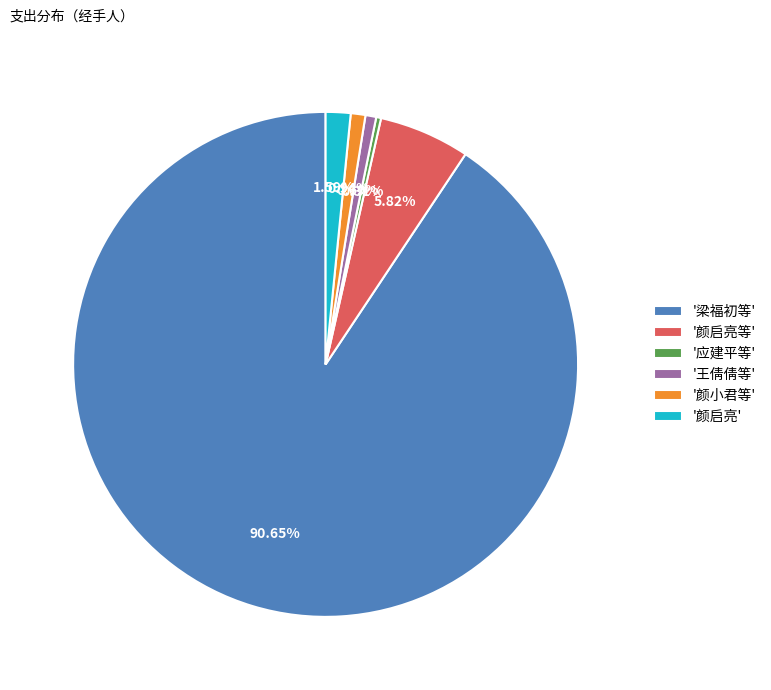

What is the largest slice in the pie chart?

'梁福初等'